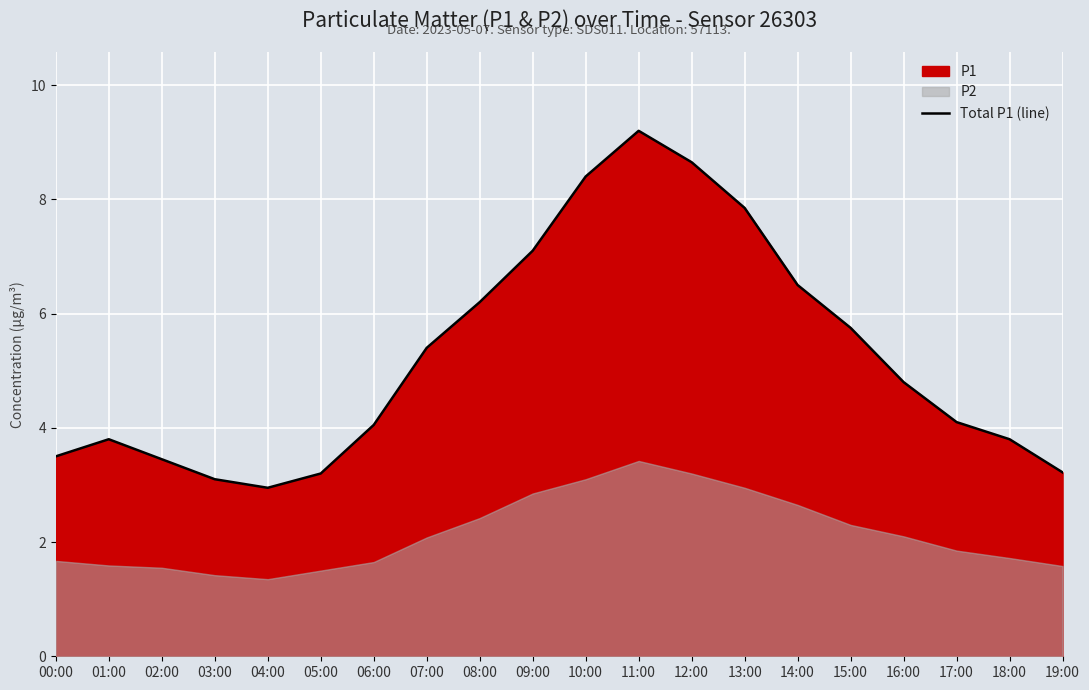

How many data points does each series have?

20